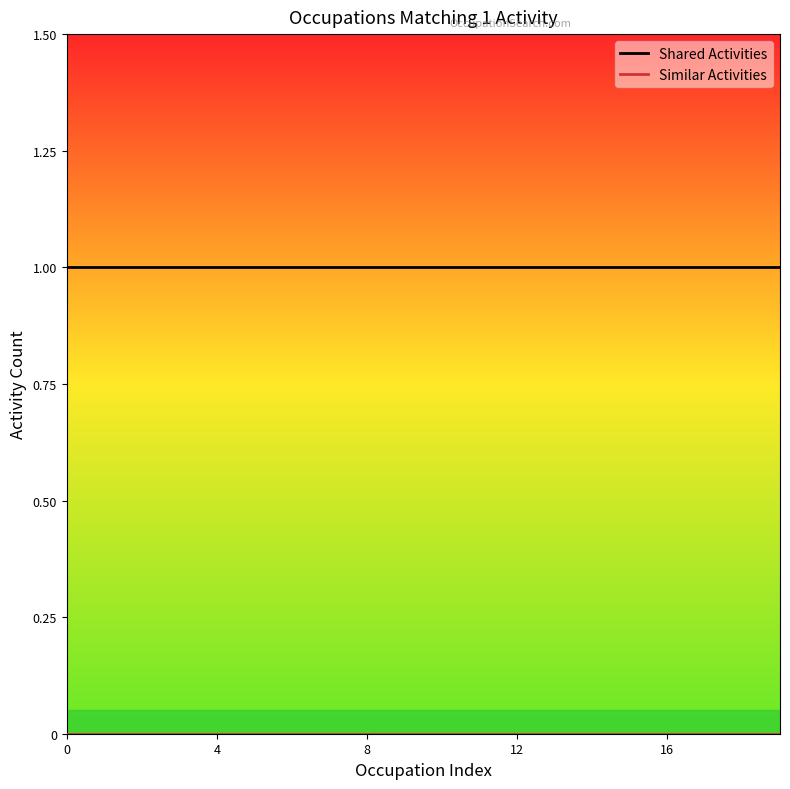

Which series has the largest total across all categories?

Shared Activities